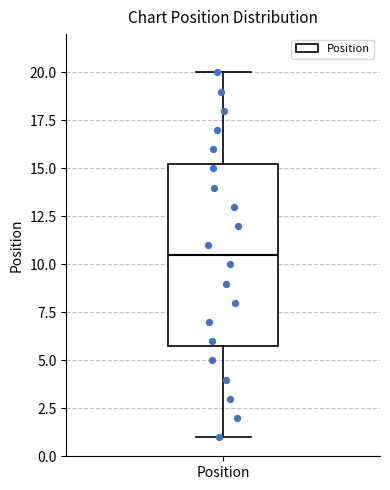

Transcribe this box plot: give where the median line is, the range the box spans, and where the two whiskers end, as read against the y-axis. The values are not printed on the chart, so give them approximately, as read against the axis.

median 10.5, box 6.0 to 15.5, whiskers 1.0 to 20.0